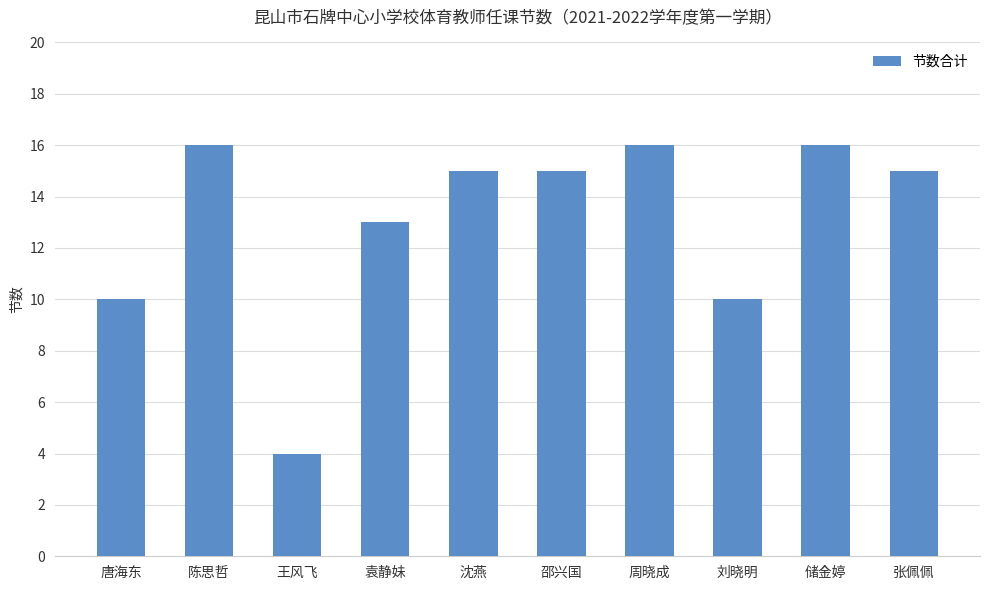

What is the label of the 5th bar from the left?

沈燕